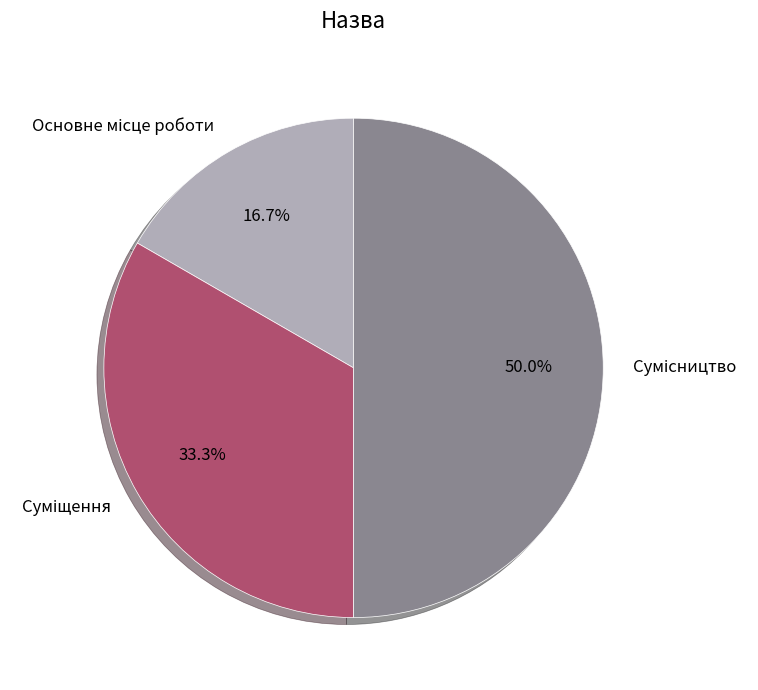

How many segments does this pie chart have?

3